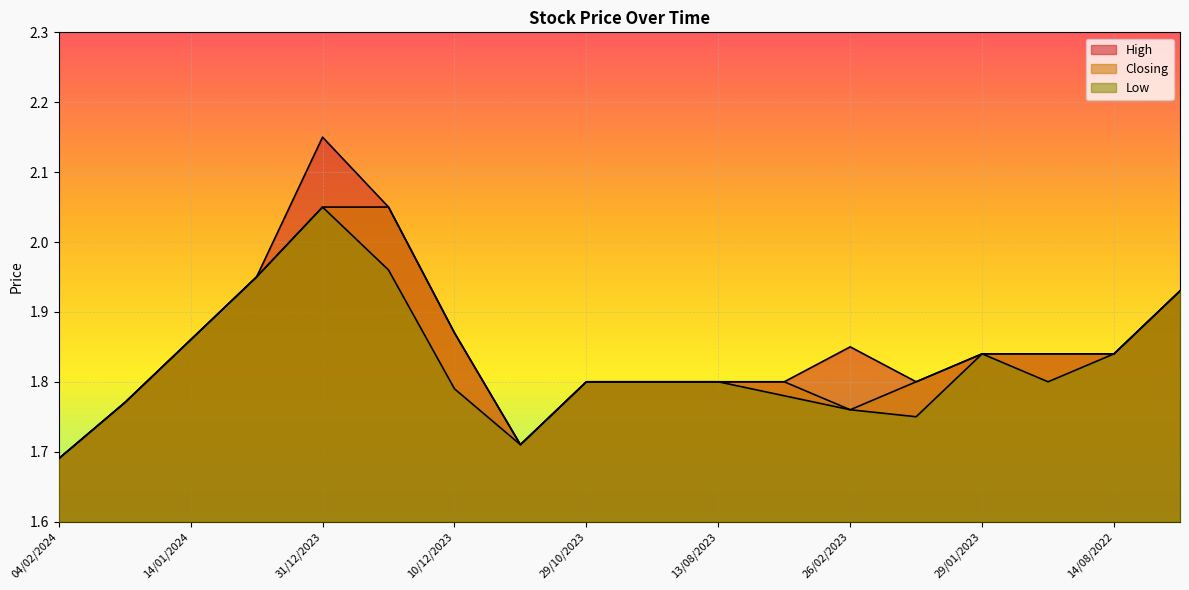

True or false: Closing has a value of 1.8 at 26/02/2023.

True